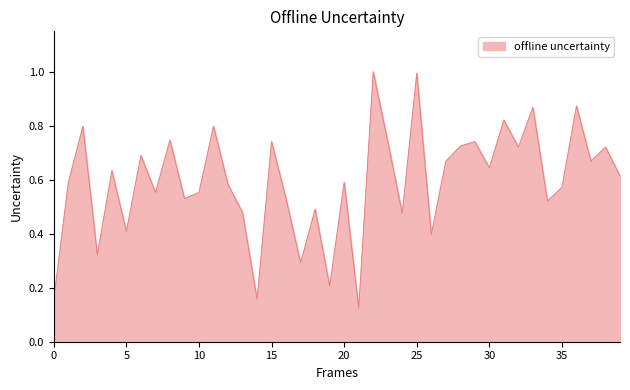

What is the maximum value shown in the chart?

1.0